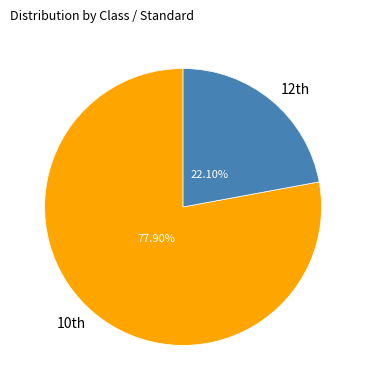

What is the majority slice?

10th